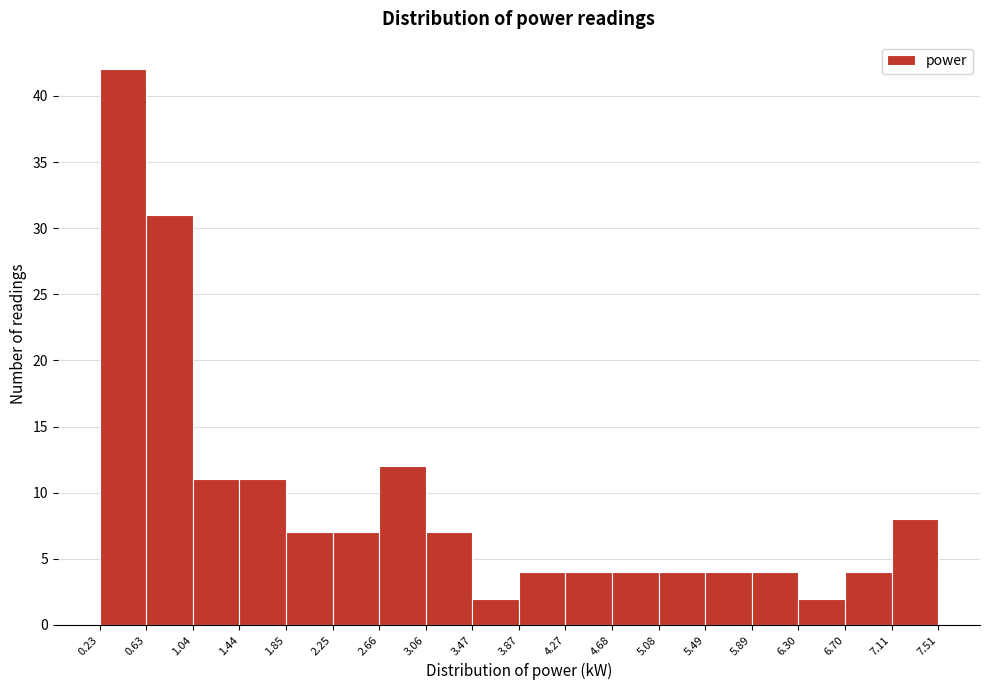

How tall is the bar that spans 4.68 to 5.08 on the x-axis? The values are not printed on the chart, so give them approximately, as read against the axis.

4